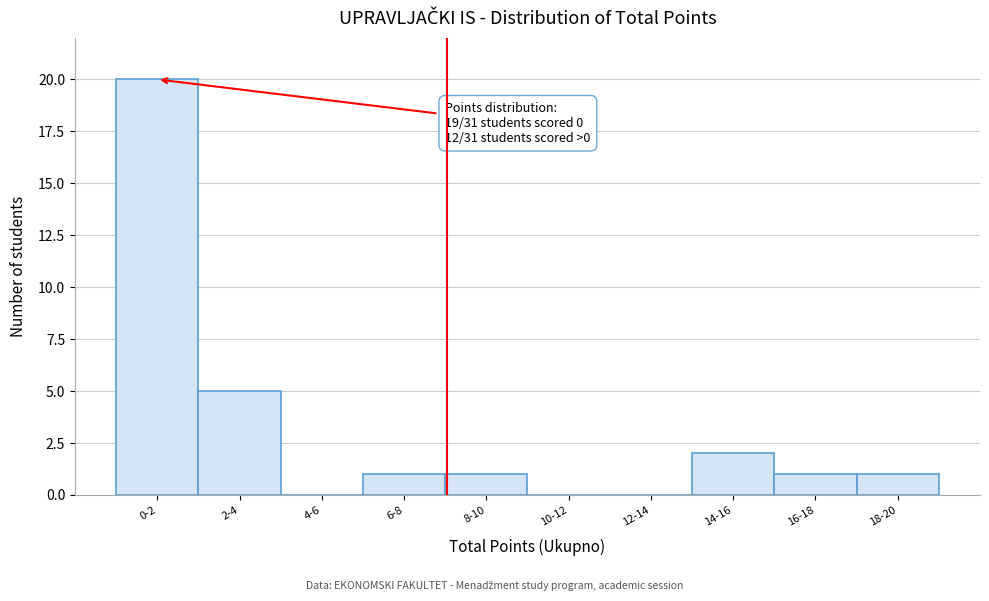

Reading left to right, list all the values displayed in this chart.

0-2=20	2-4=5	4-6=0	6-8=1	8-10=1	10-12=0	12-14=0	14-16=2	16-18=1	18-20=1